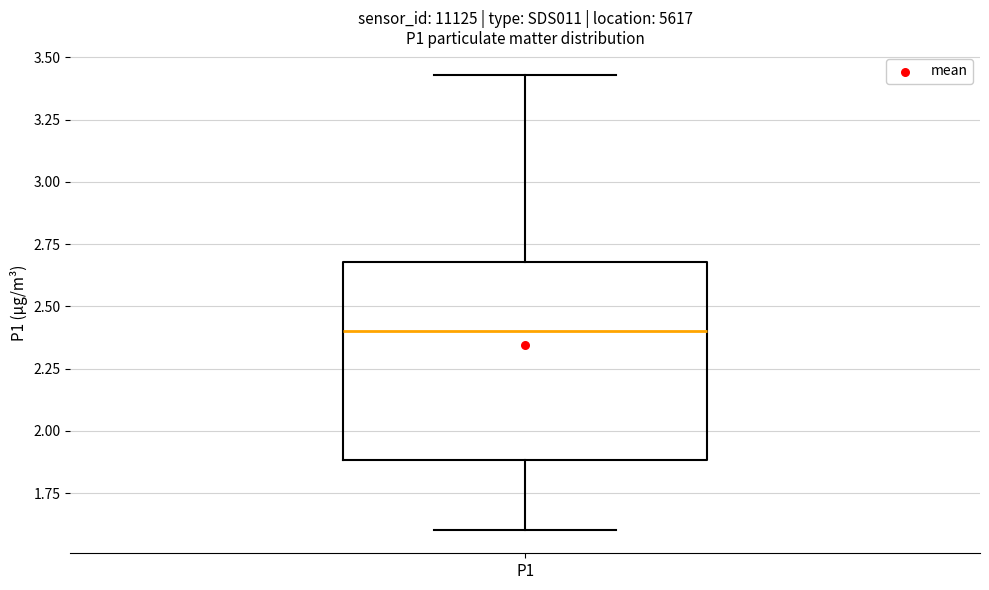

Where is the upper edge of the box for P1 on the y-axis? The values are not printed on the chart, so give them approximately, as read against the axis.

2.70